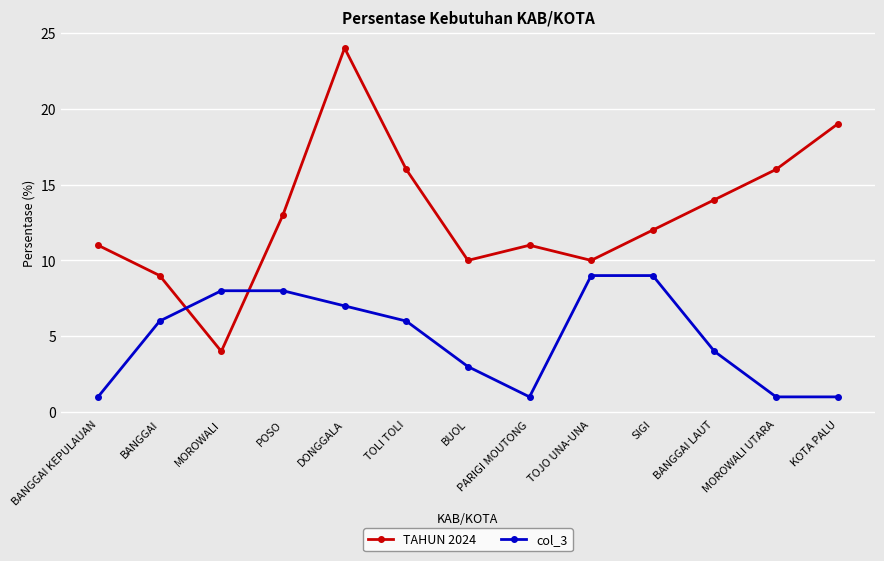

Does the chart have visible grid lines?

Yes